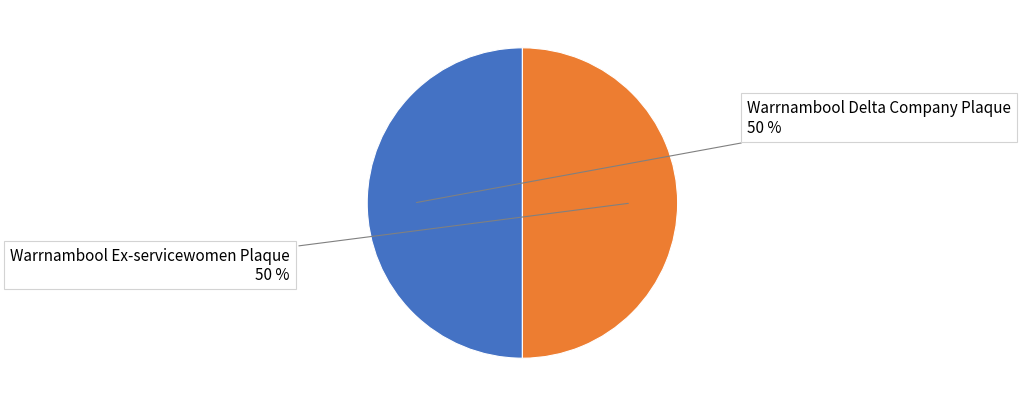

Do Warrnambool Ex-servicewomen Plaque and Warrnambool Delta Company Plaque together represent more than half of the pie?

Yes